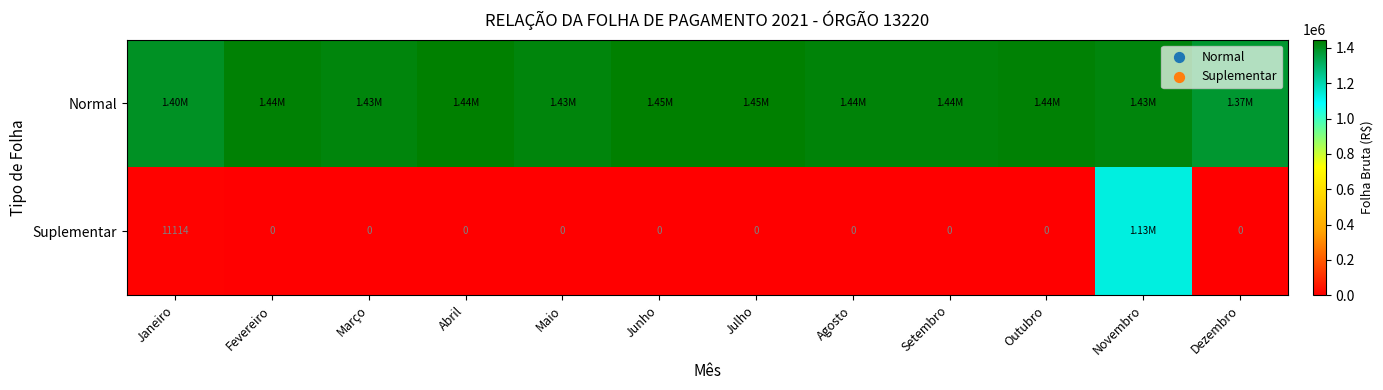

What is the average value of the Normal series?

1428566.9